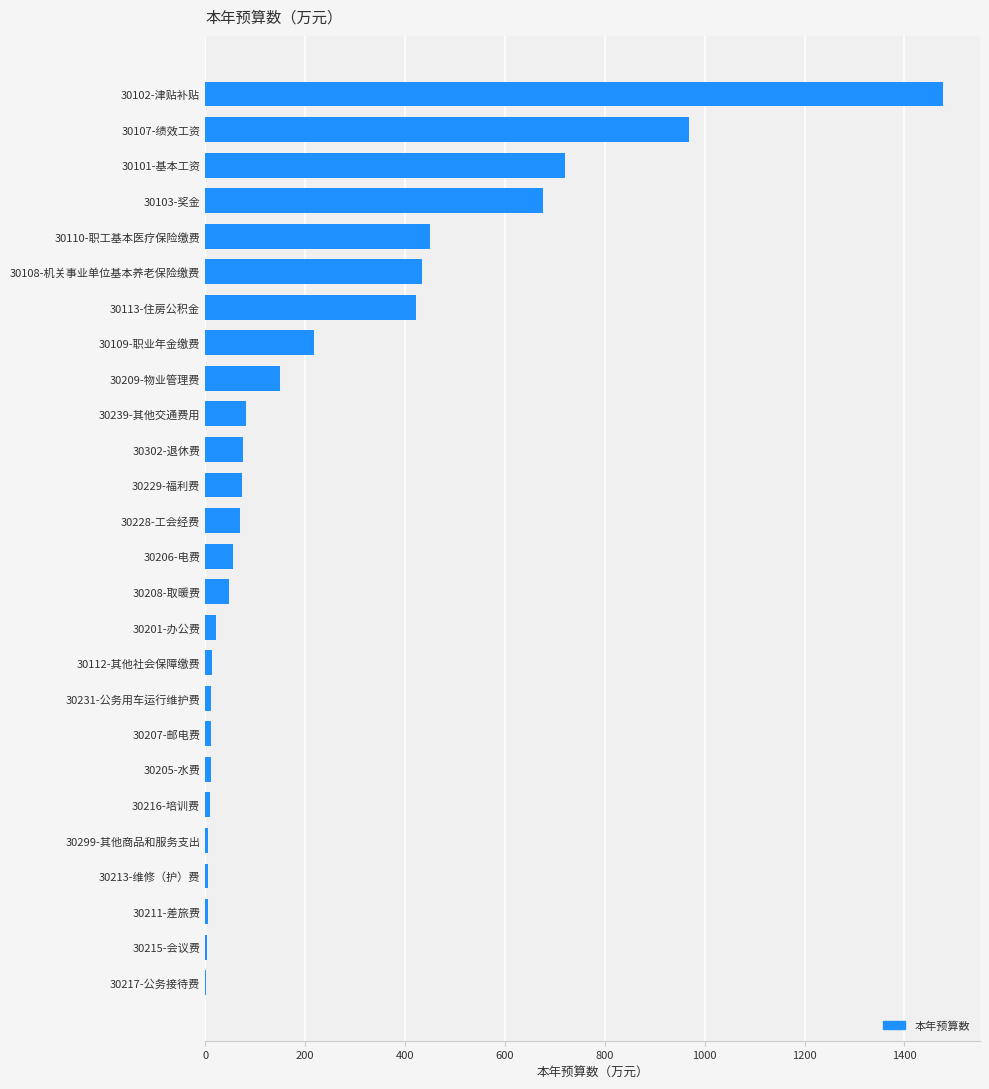

Between 30113-住房公积金 and 30209-物业管理费, which is larger?

30113-住房公积金